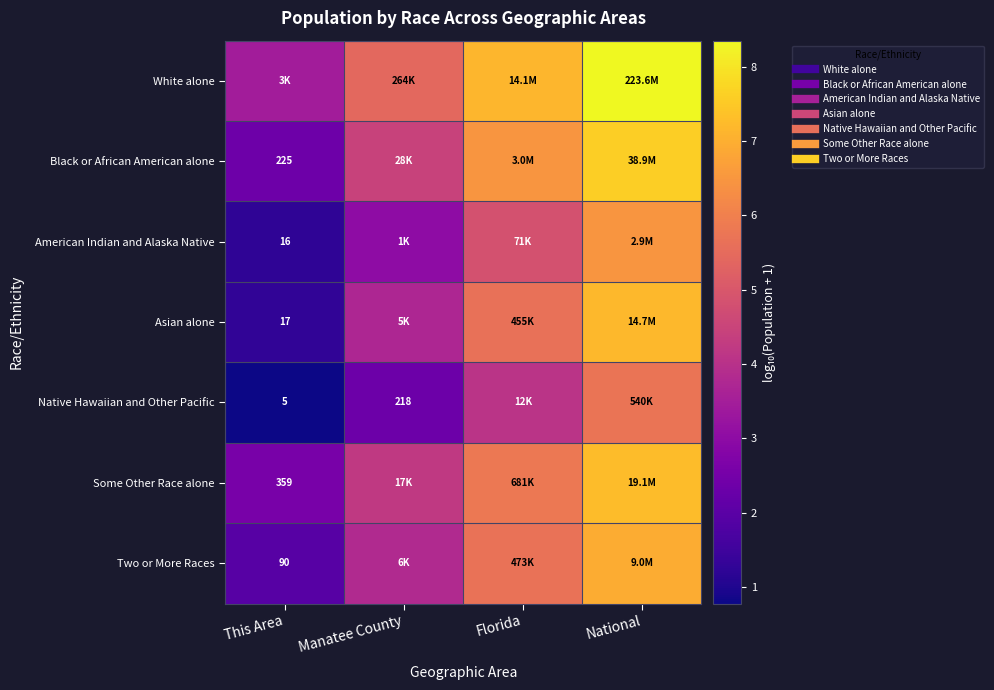

Is the value of Asian alone at Florida greater than the value of Two or More Races at Manatee County?

Yes